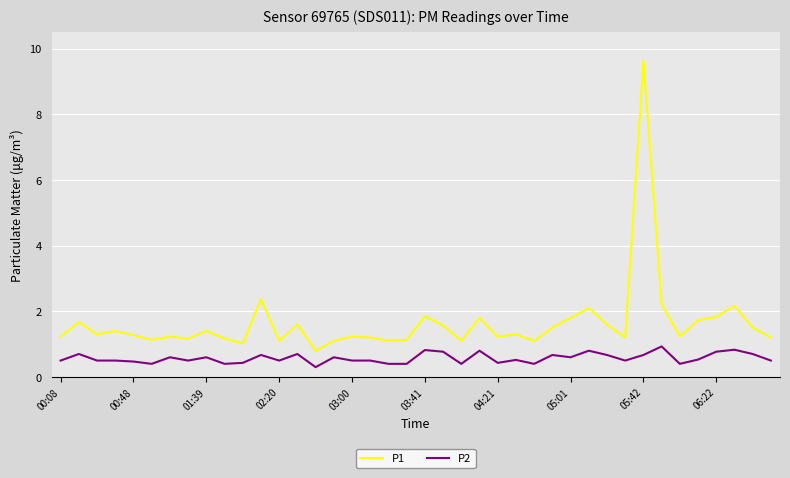

Which series has the widest spread of values?

P1